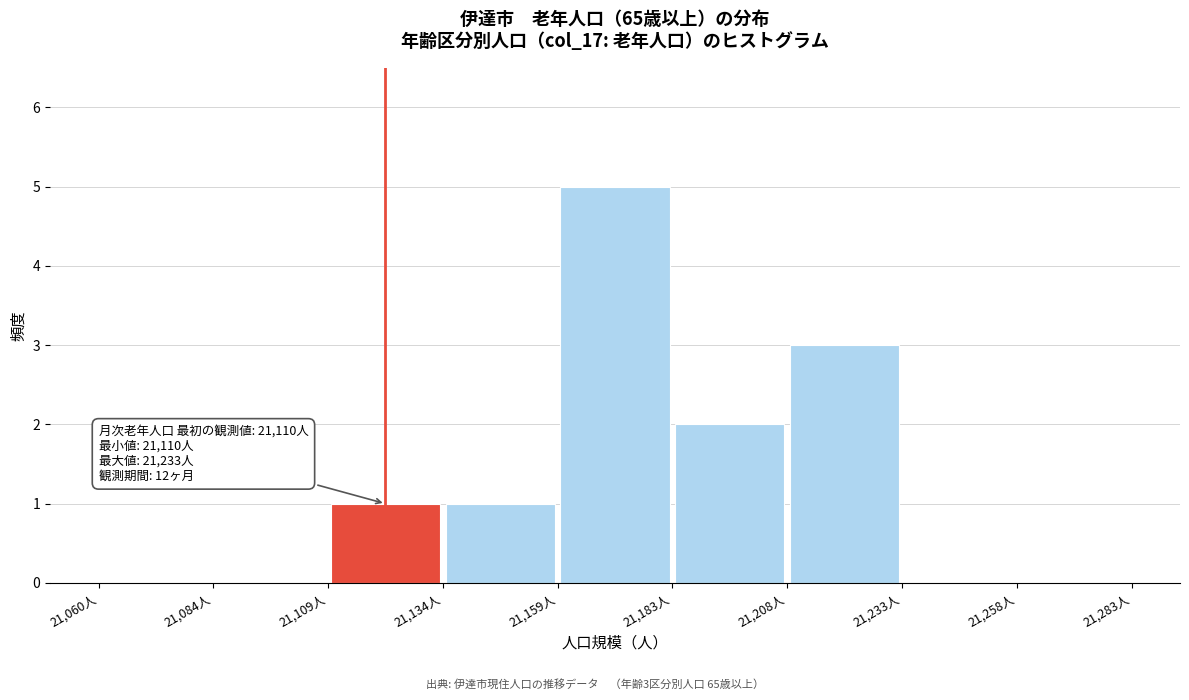

Which range on the x-axis has the tallest bar?

21160 to 21185